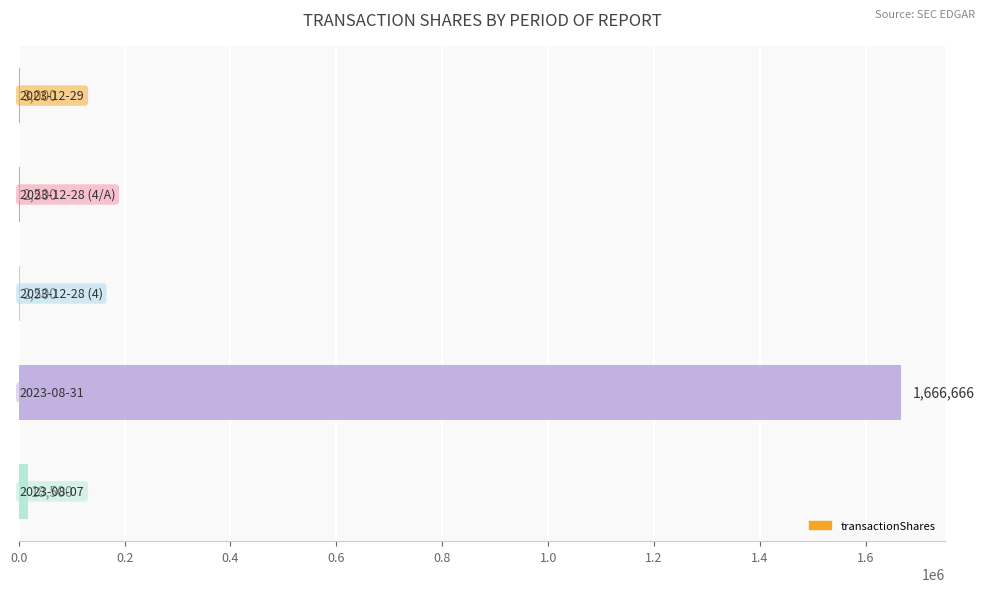

What is the greatest value displayed?

1666666